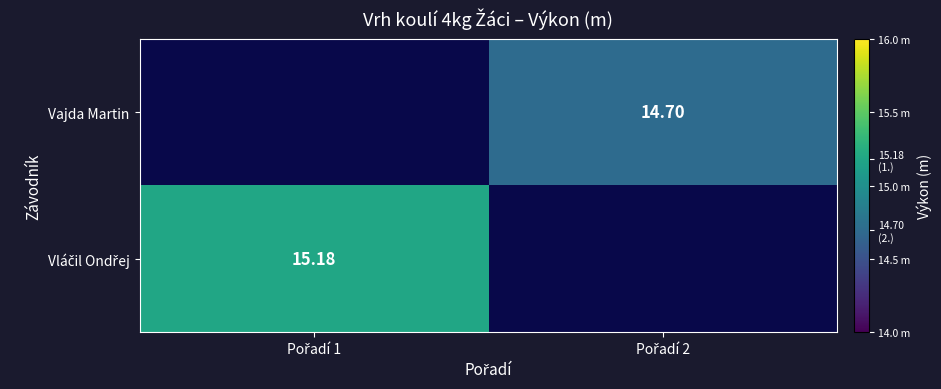

Rank the series by their average value, from lowest to highest.

Vláčil Ondřej, Vajda Martin